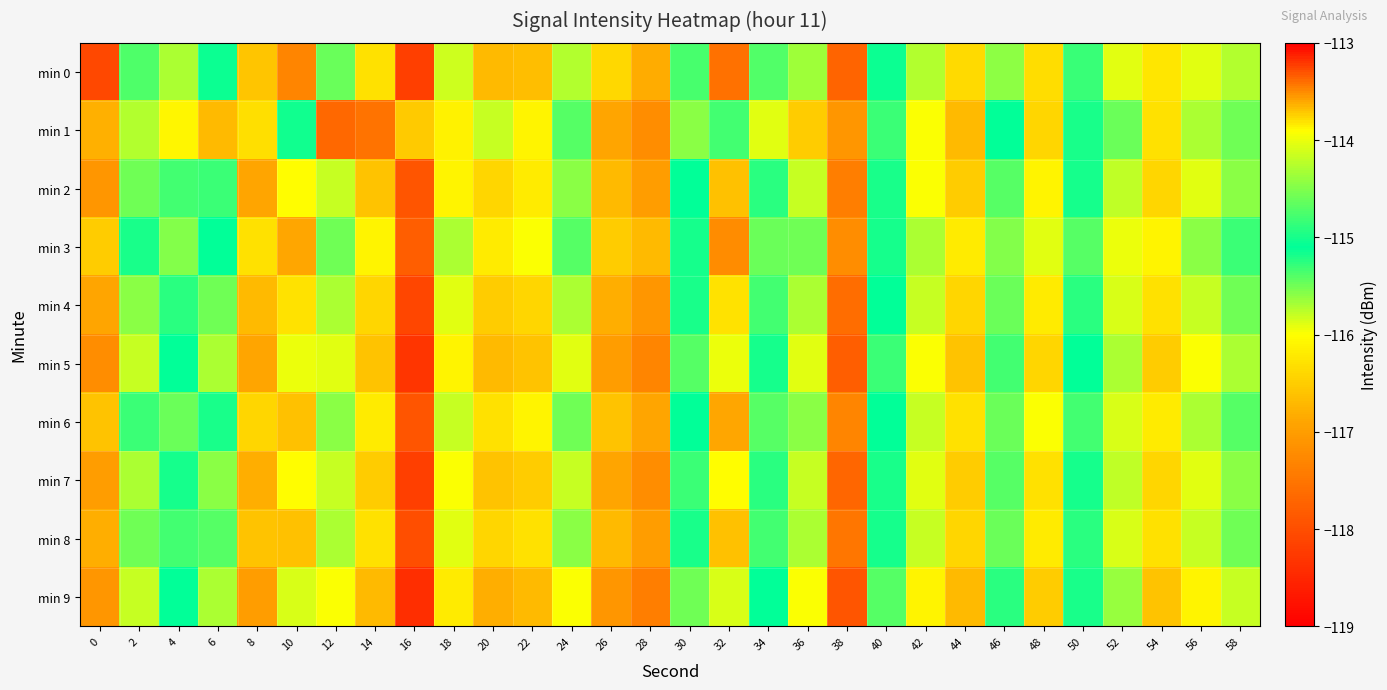

At how many categories does at least one series exceed -115?

7